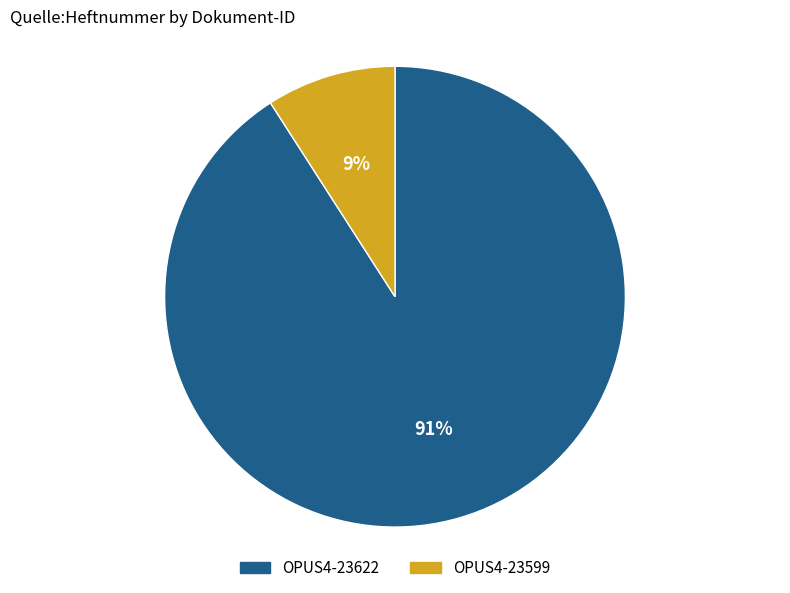

To the nearest percent, what is the difference between the OPUS4-23599 and OPUS4-23622 slice percentages?

82%